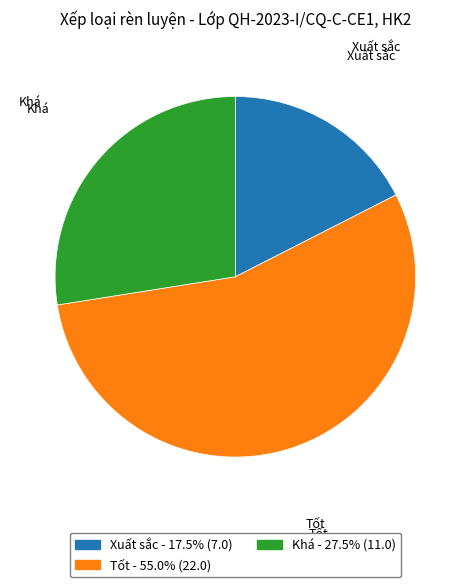

Is it true that Tốt is 69% of the pie?

False